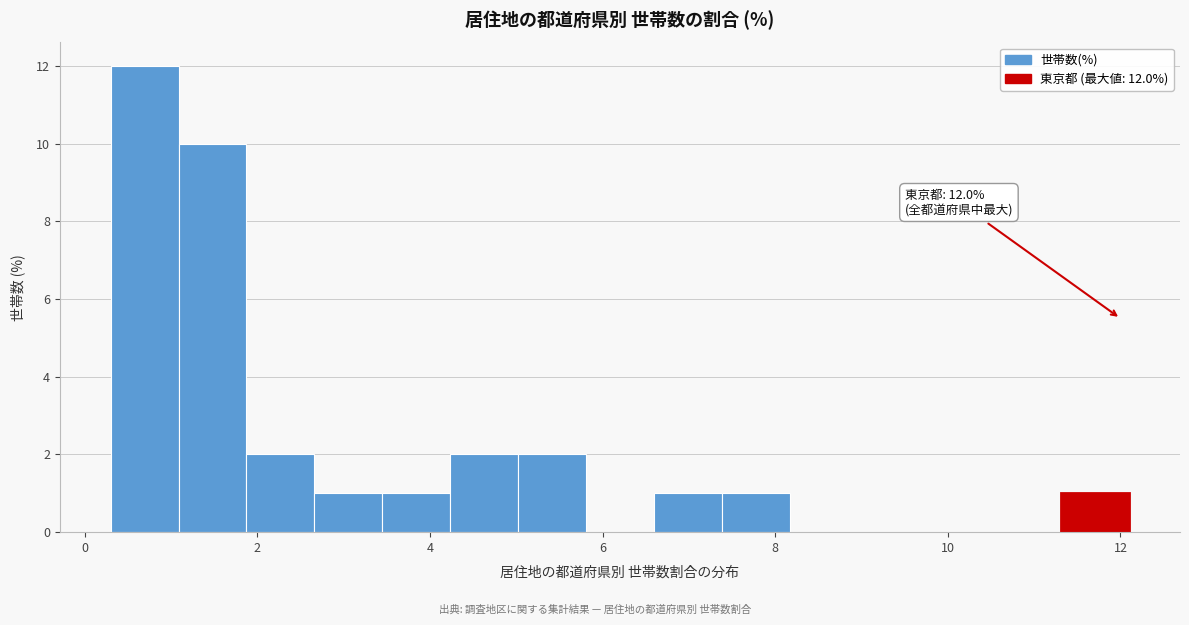

Around what value on the x-axis is the tallest bar? Give the approximate position of its centre, as read against the axis.

0.6